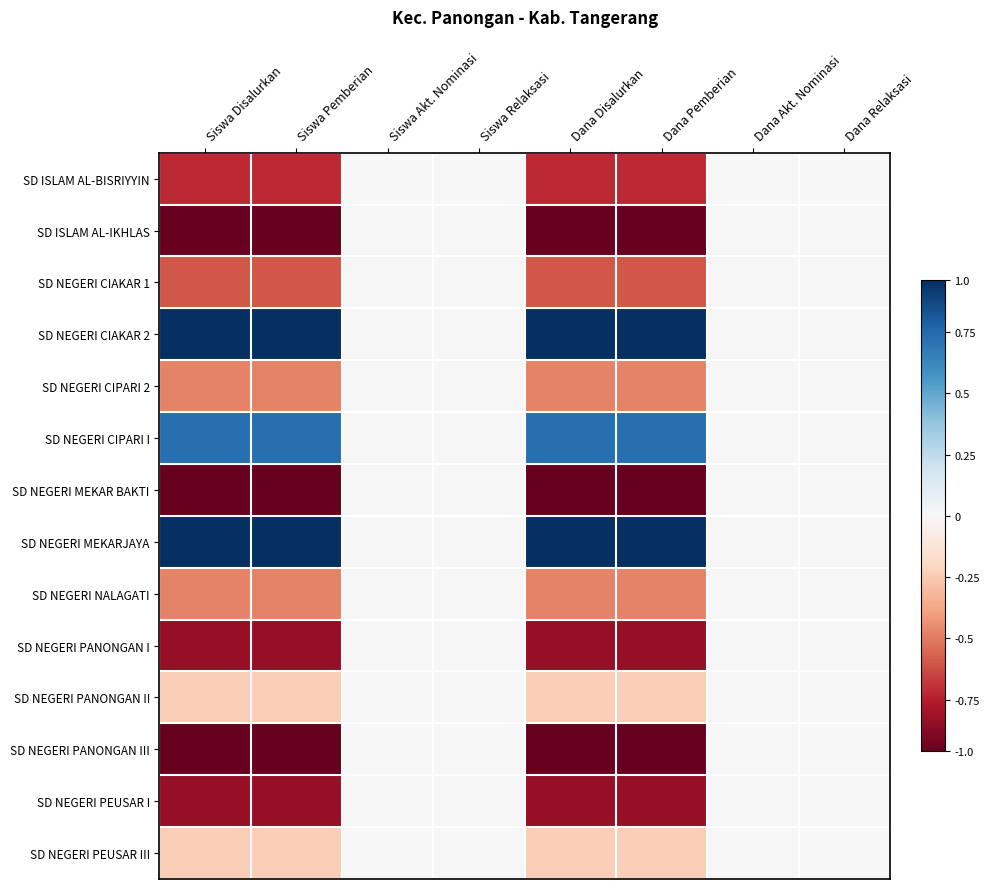

Reading left to right, list all the values displayed in this chart.

SD ISLAM AL-BISRIYYIN: Siswa Disalurkan=-0.8	Siswa Pemberian=-0.8	Siswa Akt. Nominasi=0.0	Siswa Relaksasi=0.0	Dana Disalurkan=-0.8	Dana Pemberian=-0.8	Dana Akt. Nominasi=0.0	Dana Relaksasi=0.0
SD ISLAM AL-IKHLAS: Siswa Disalurkan=-1.0	Siswa Pemberian=-1.0	Siswa Akt. Nominasi=0.0	Siswa Relaksasi=0.0	Dana Disalurkan=-1.0	Dana Pemberian=-1.0	Dana Akt. Nominasi=0.0	Dana Relaksasi=0.0
SD NEGERI CIAKAR 1: Siswa Disalurkan=-0.6	Siswa Pemberian=-0.6	Siswa Akt. Nominasi=0.0	Siswa Relaksasi=0.0	Dana Disalurkan=-0.6	Dana Pemberian=-0.6	Dana Akt. Nominasi=0.0	Dana Relaksasi=0.0
SD NEGERI CIAKAR 2: Siswa Disalurkan=1.0	Siswa Pemberian=1.0	Siswa Akt. Nominasi=0.0	Siswa Relaksasi=0.0	Dana Disalurkan=1.0	Dana Pemberian=1.0	Dana Akt. Nominasi=0.0	Dana Relaksasi=0.0
SD NEGERI CIPARI 2: Siswa Disalurkan=-0.5	Siswa Pemberian=-0.5	Siswa Akt. Nominasi=0.0	Siswa Relaksasi=0.0	Dana Disalurkan=-0.5	Dana Pemberian=-0.5	Dana Akt. Nominasi=0.0	Dana Relaksasi=0.0
SD NEGERI CIPARI I: Siswa Disalurkan=0.8	Siswa Pemberian=0.8	Siswa Akt. Nominasi=0.0	Siswa Relaksasi=0.0	Dana Disalurkan=0.8	Dana Pemberian=0.8	Dana Akt. Nominasi=0.0	Dana Relaksasi=0.0
SD NEGERI MEKAR BAKTI: Siswa Disalurkan=-1.0	Siswa Pemberian=-1.0	Siswa Akt. Nominasi=0.0	Siswa Relaksasi=0.0	Dana Disalurkan=-1.0	Dana Pemberian=-1.0	Dana Akt. Nominasi=0.0	Dana Relaksasi=0.0
SD NEGERI MEKARJAYA: Siswa Disalurkan=1.0	Siswa Pemberian=1.0	Siswa Akt. Nominasi=0.0	Siswa Relaksasi=0.0	Dana Disalurkan=1.0	Dana Pemberian=1.0	Dana Akt. Nominasi=0.0	Dana Relaksasi=0.0
SD NEGERI NALAGATI: Siswa Disalurkan=-0.5	Siswa Pemberian=-0.5	Siswa Akt. Nominasi=0.0	Siswa Relaksasi=0.0	Dana Disalurkan=-0.5	Dana Pemberian=-0.5	Dana Akt. Nominasi=0.0	Dana Relaksasi=0.0
SD NEGERI PANONGAN I: Siswa Disalurkan=-0.9	Siswa Pemberian=-0.9	Siswa Akt. Nominasi=0.0	Siswa Relaksasi=0.0	Dana Disalurkan=-0.9	Dana Pemberian=-0.9	Dana Akt. Nominasi=0.0	Dana Relaksasi=0.0
SD NEGERI PANONGAN II: Siswa Disalurkan=-0.2	Siswa Pemberian=-0.2	Siswa Akt. Nominasi=0.0	Siswa Relaksasi=0.0	Dana Disalurkan=-0.2	Dana Pemberian=-0.2	Dana Akt. Nominasi=0.0	Dana Relaksasi=0.0
SD NEGERI PANONGAN III: Siswa Disalurkan=-1.0	Siswa Pemberian=-1.0	Siswa Akt. Nominasi=0.0	Siswa Relaksasi=0.0	Dana Disalurkan=-1.0	Dana Pemberian=-1.0	Dana Akt. Nominasi=0.0	Dana Relaksasi=0.0
SD NEGERI PEUSAR I: Siswa Disalurkan=-0.9	Siswa Pemberian=-0.9	Siswa Akt. Nominasi=0.0	Siswa Relaksasi=0.0	Dana Disalurkan=-0.9	Dana Pemberian=-0.9	Dana Akt. Nominasi=0.0	Dana Relaksasi=0.0
SD NEGERI PEUSAR III: Siswa Disalurkan=-0.2	Siswa Pemberian=-0.2	Siswa Akt. Nominasi=0.0	Siswa Relaksasi=0.0	Dana Disalurkan=-0.2	Dana Pemberian=-0.2	Dana Akt. Nominasi=0.0	Dana Relaksasi=0.0